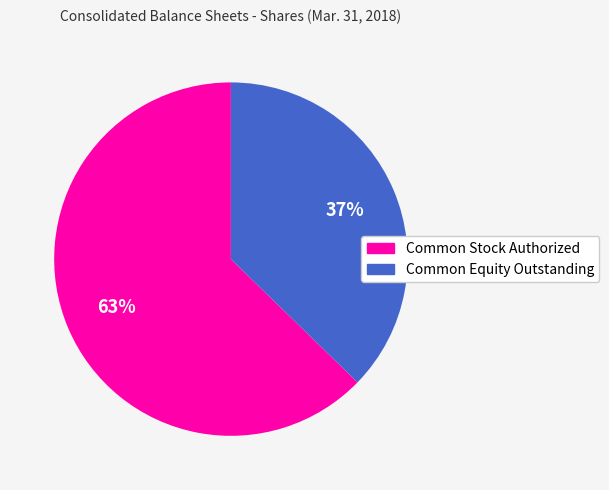

How many slices are in this pie chart?

2